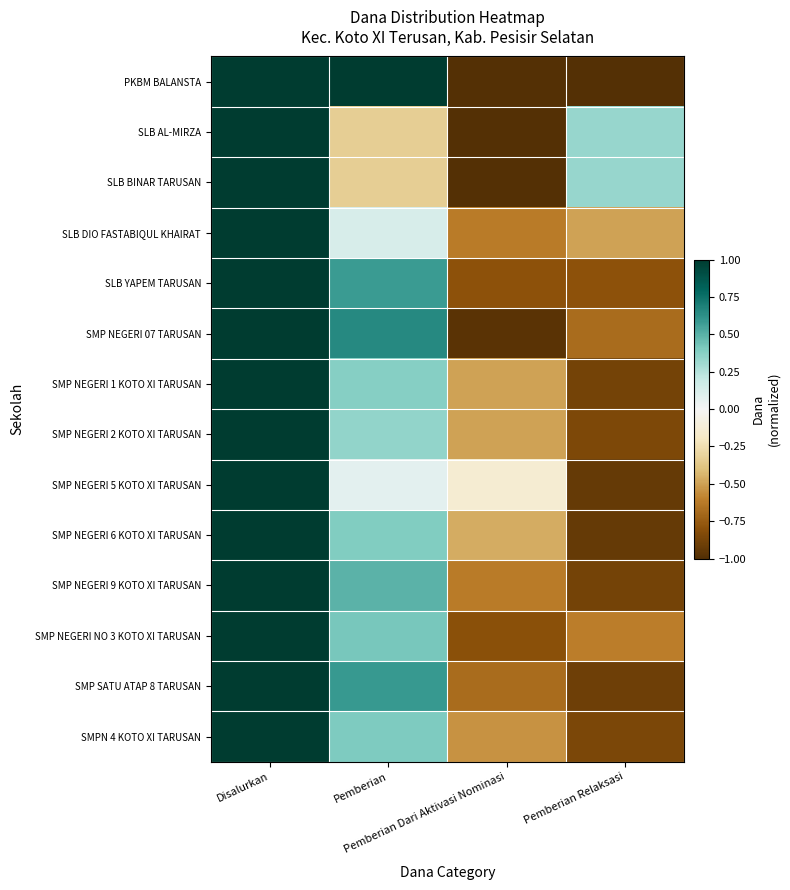

What is the total value across all series at Pemberian Dari Aktivasi Nominasi?

-9.6